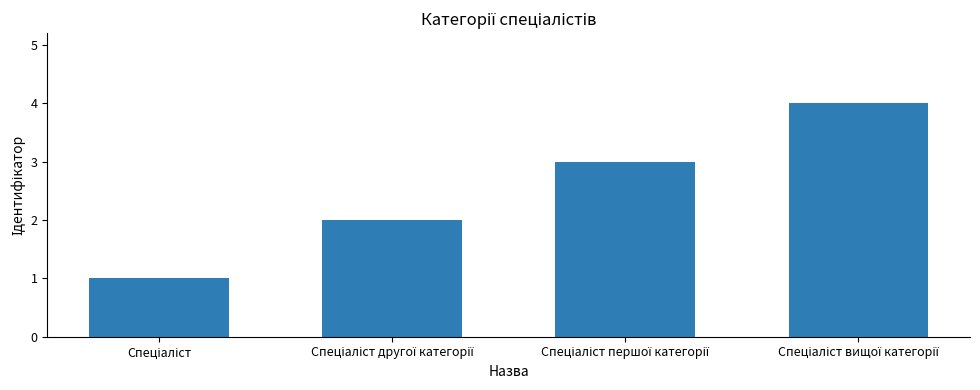

Reading right to left, extract all data points from this chart.

4	3	2	1